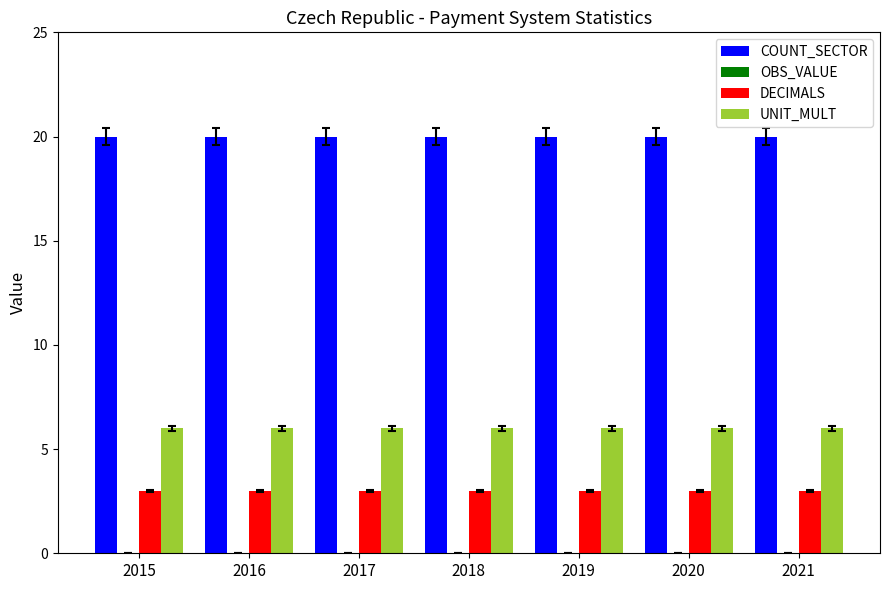

List the series in order of their overall mean, lowest first.

DECIMALS, UNIT_MULT, COUNT_SECTOR